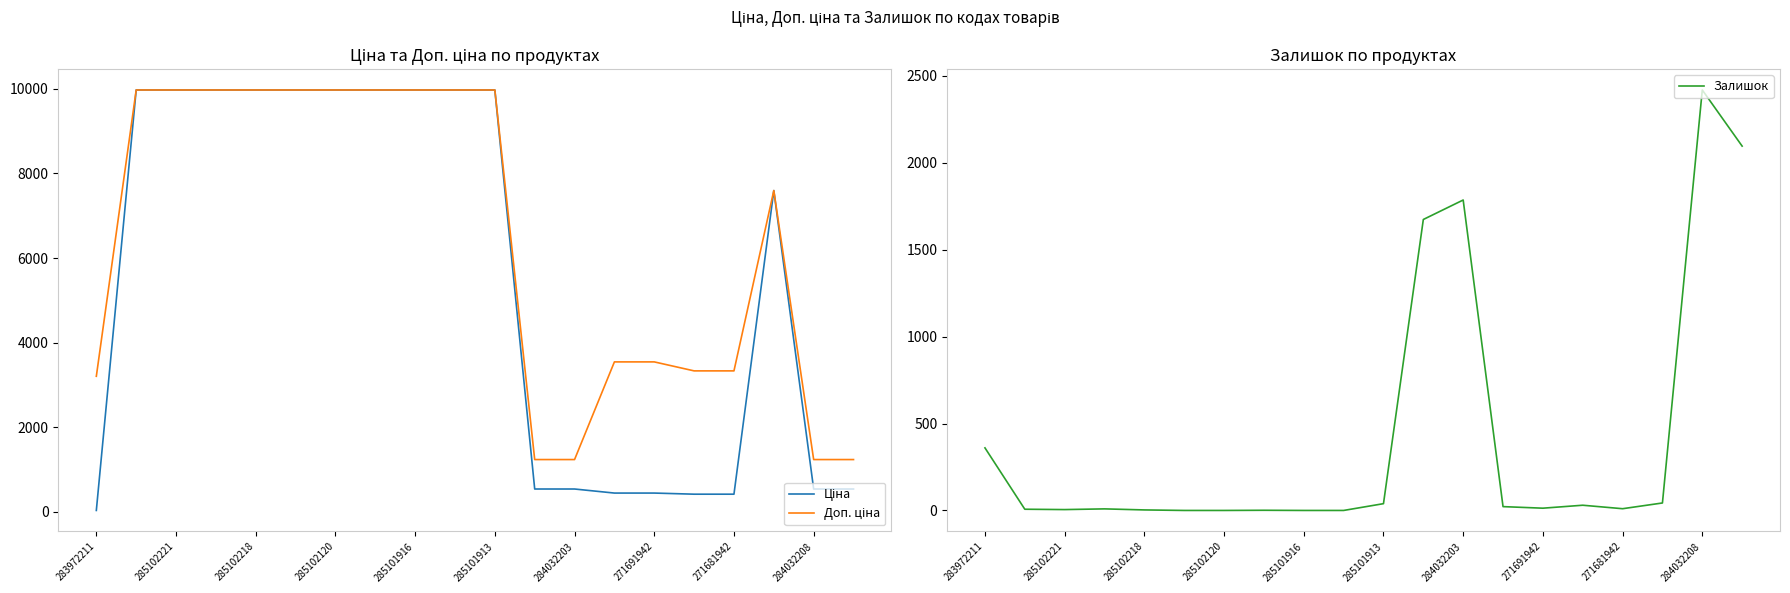

True or false: Залишок has a value of -1162 at 285101916.

False